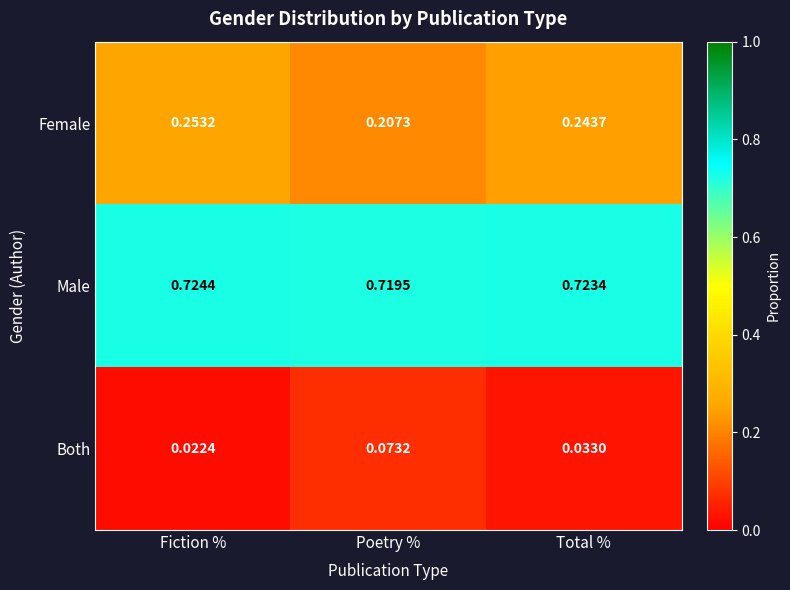

At which category does the chart reach its minimum across all series?

Fiction %